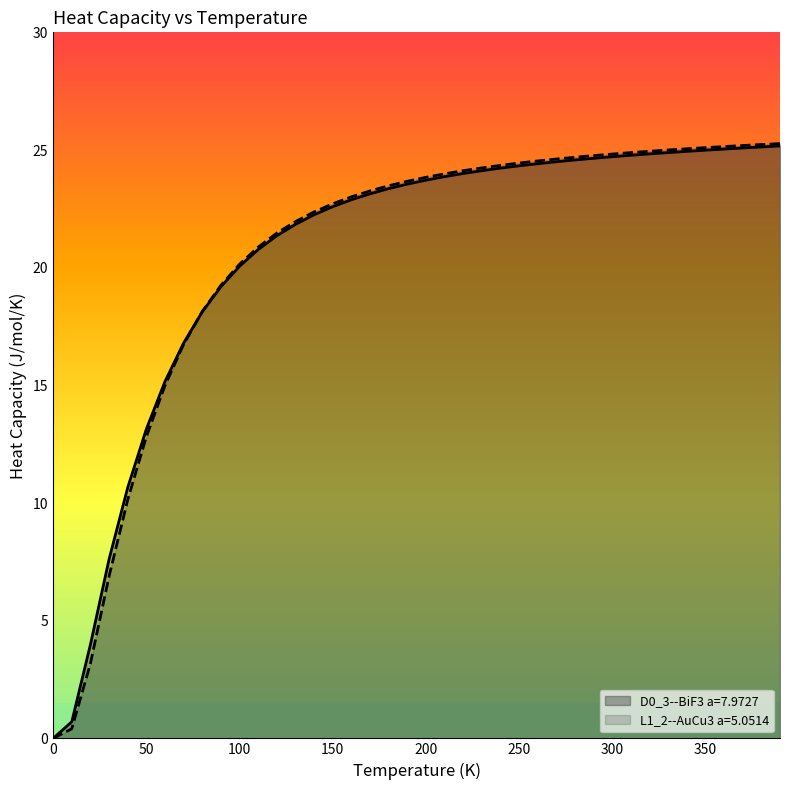

What is the highest value of the L1_2--AuCu3 a=5.0514 series?

25.3